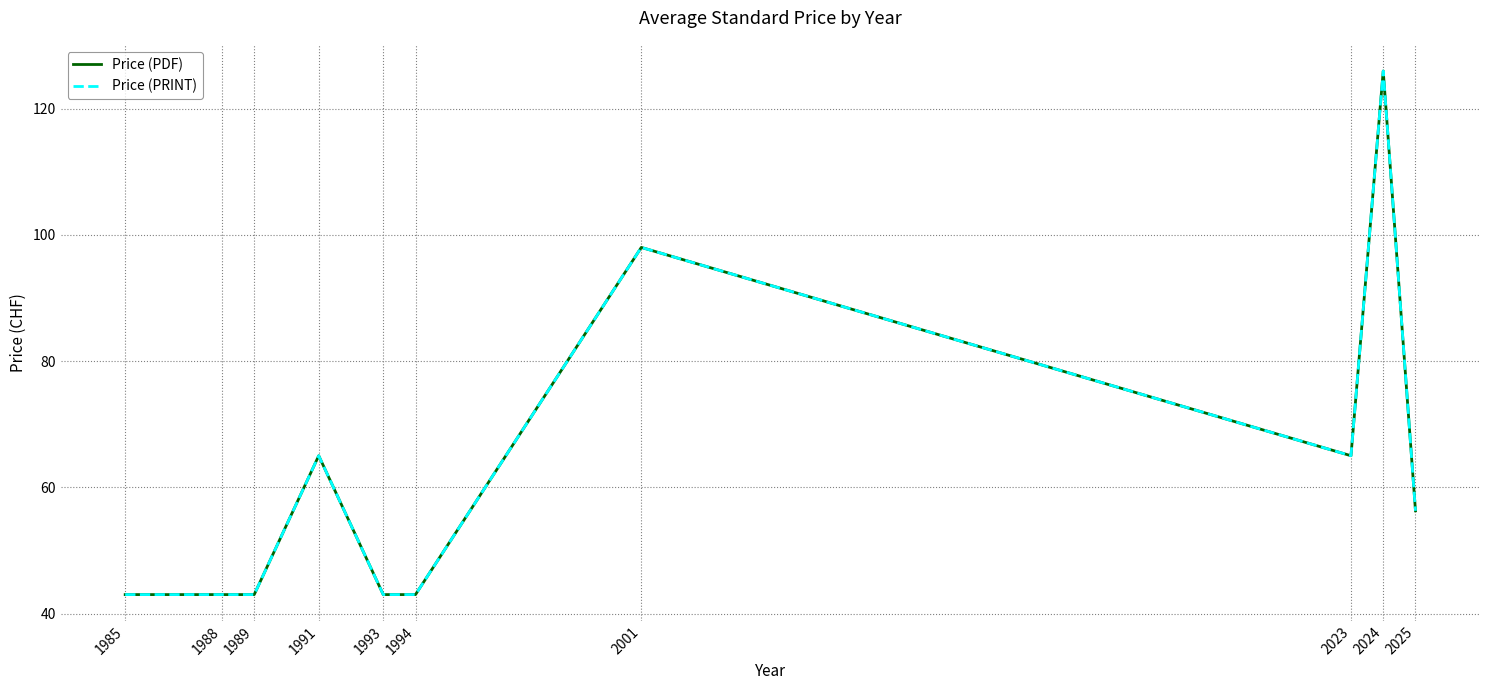

Does the chart have visible grid lines?

Yes